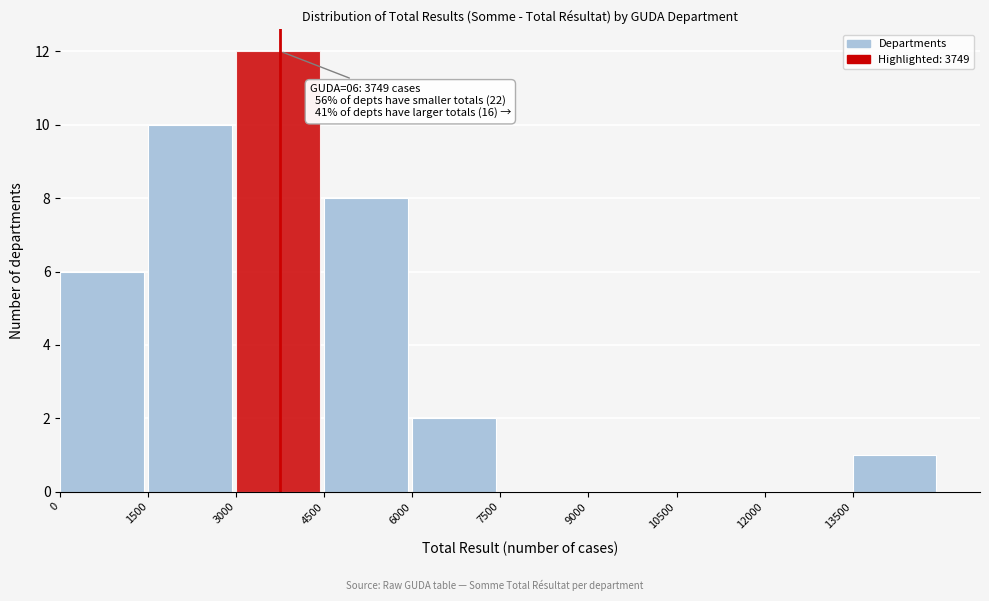

Which range on the x-axis has the tallest bar?

3000 to 4500